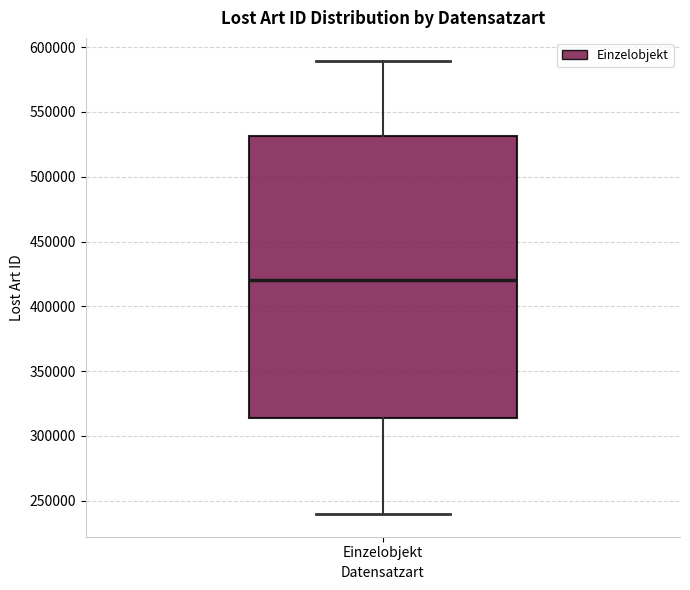

Transcribe this box plot: give where the median line is, the range the box spans, and where the two whiskers end, as read against the y-axis. The values are not printed on the chart, so give them approximately, as read against the axis.

median 420000, box 315000 to 530000, whiskers 240000 to 590000